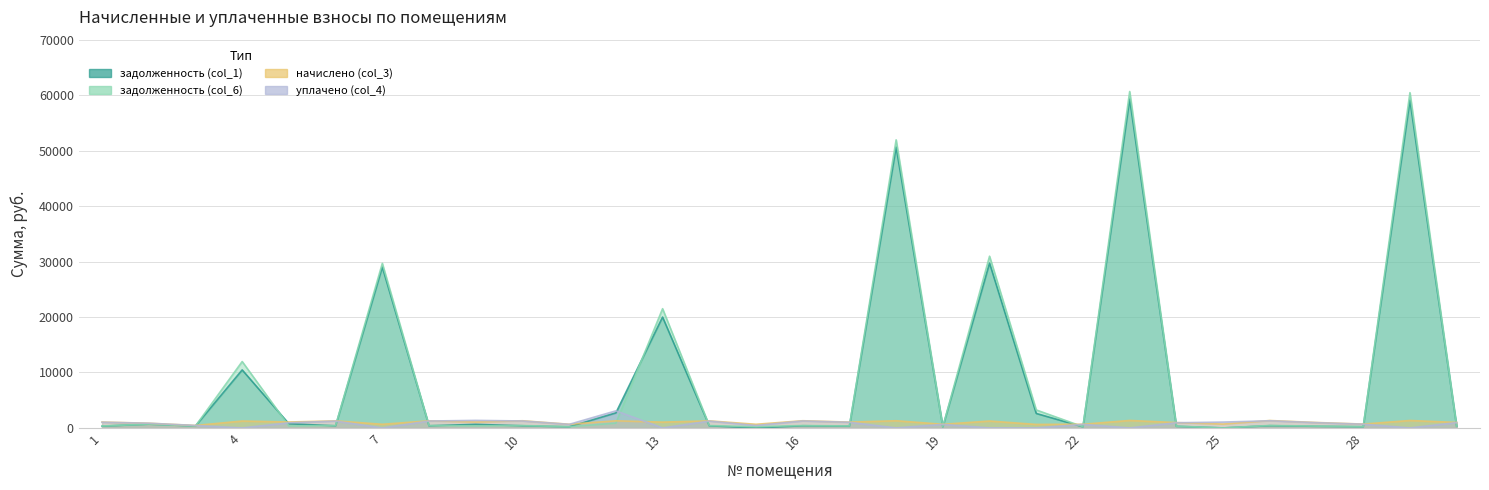

Does the chart have visible grid lines?

Yes